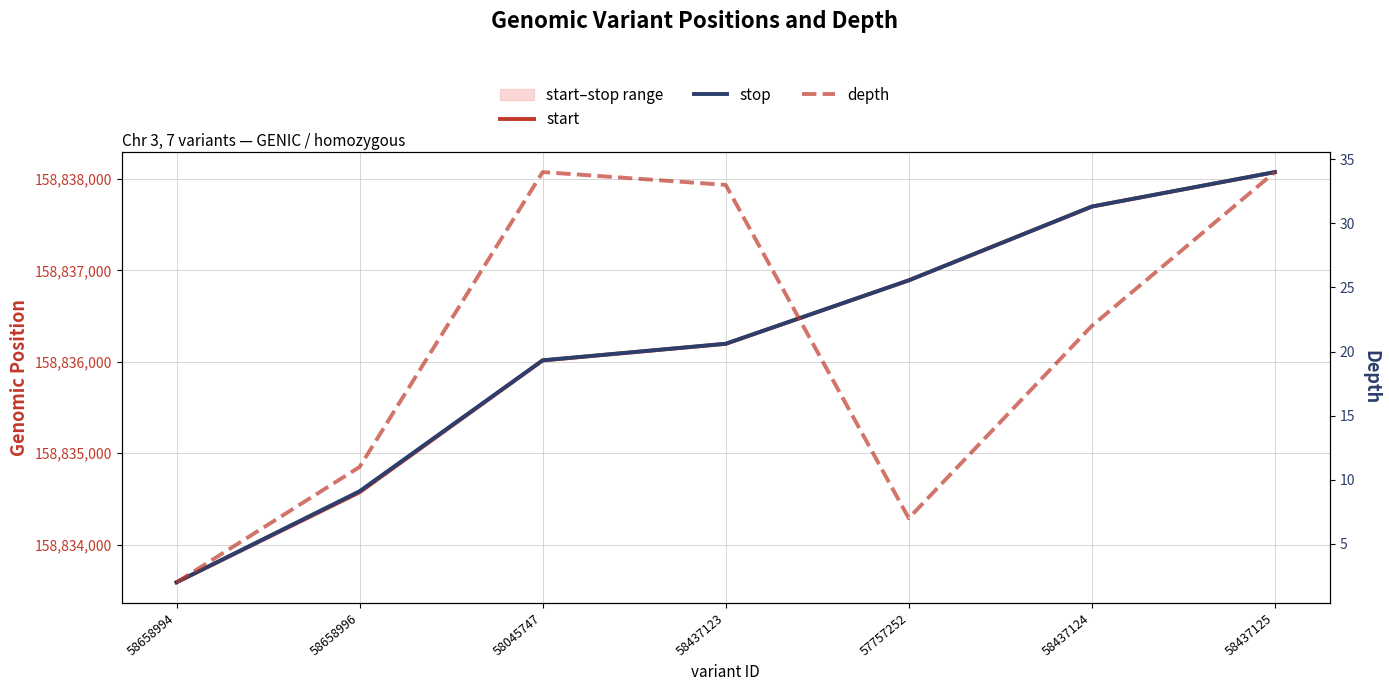

Reading left to right, what are all the values shown in this chart?

start: 58658994=158833587	58658996=158834572	58045747=158836014	58437123=158836196	57757252=158836890	58437124=158837697	58437125=158838074
stop: 58658994=158833588	58658996=158834584	58045747=158836016	58437123=158836197	57757252=158836891	58437124=158837698	58437125=158838075
depth: 58658994=2	58658996=11	58045747=34	58437123=33	57757252=7	58437124=22	58437125=34